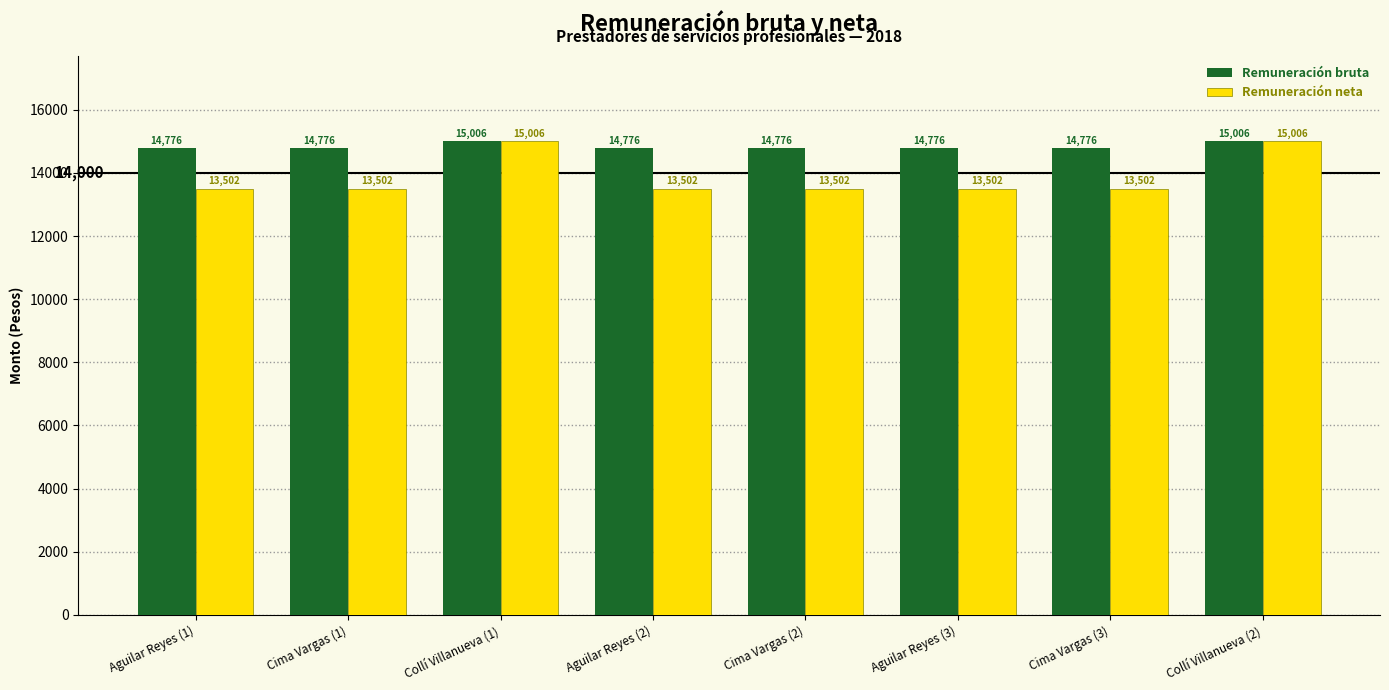

The value of Remuneración bruta at Collí Villanueva (2) is 5743.3. True or false?

False